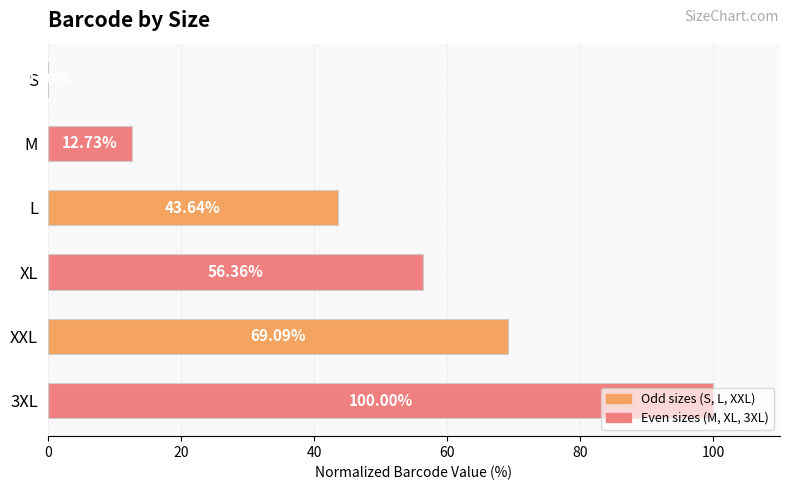

What is the change in value from S to 3XL?

+100.0